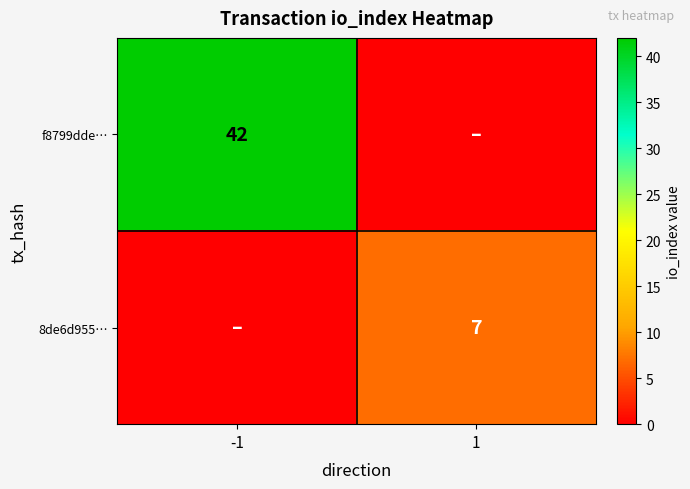

Is it true that f8799dde… equals 9 at -1?

False